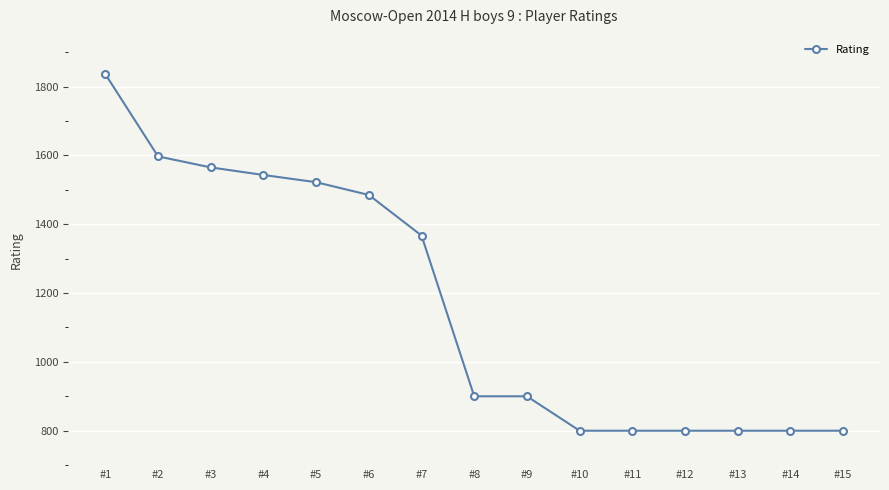

Reading right to left, what are all the values shown in this chart?

#15=800	#14=800	#13=800	#12=800	#11=800	#10=800	#9=900	#8=900	#7=1367	#6=1485	#5=1522	#4=1543	#3=1565	#2=1597	#1=1836